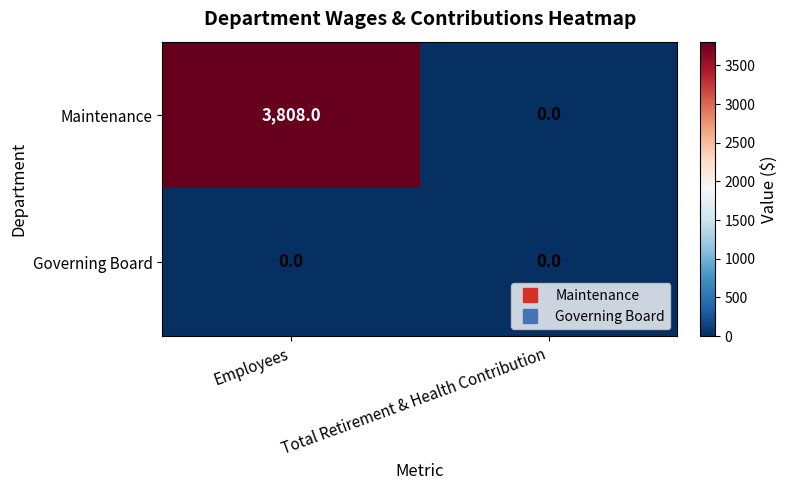

What is the sum of the Maintenance values at Employees and Total Retirement & Health Contribution?

3808